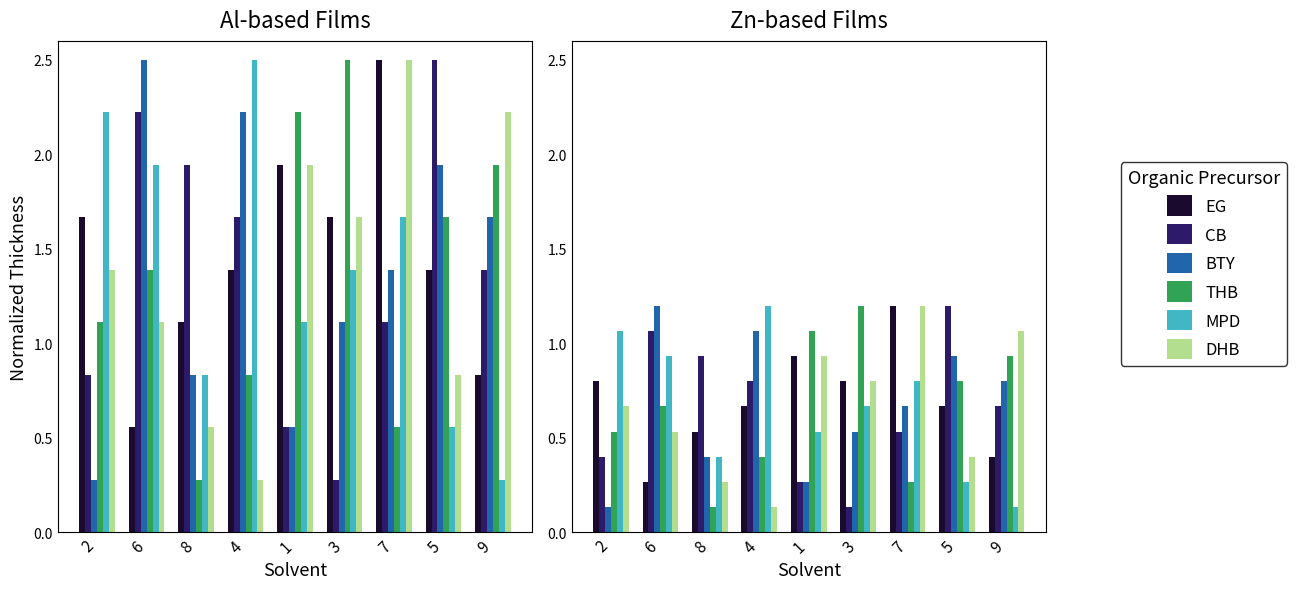

Between 8 and 3, which series saw the biggest shift?

THB